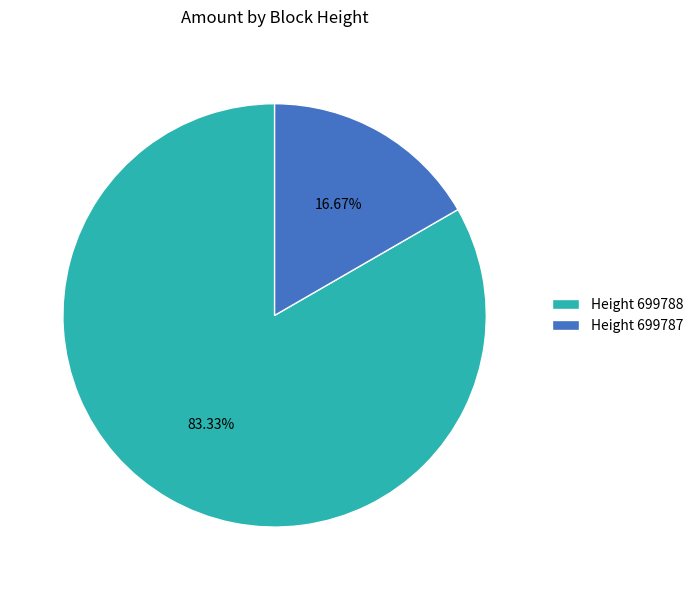

Which has a higher value, Height 699787 or Height 699788?

Height 699788